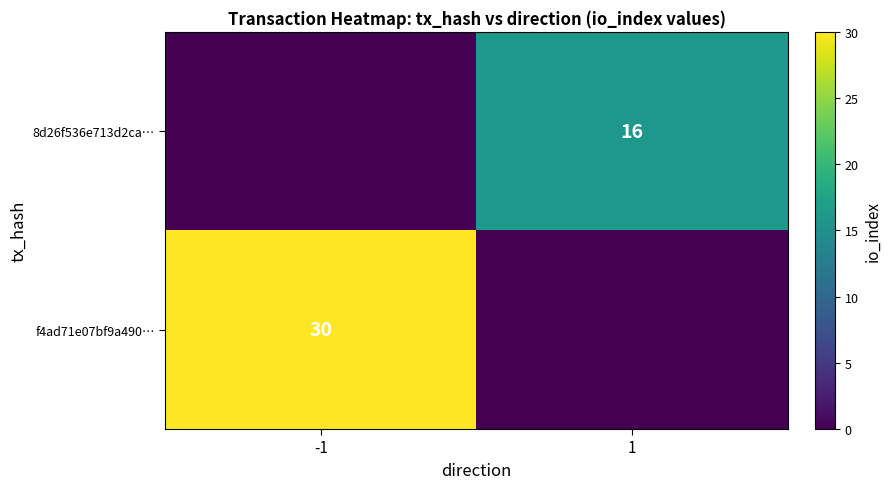

True or false: f4ad71e07bf9a490… has a value of 30 at -1.

True